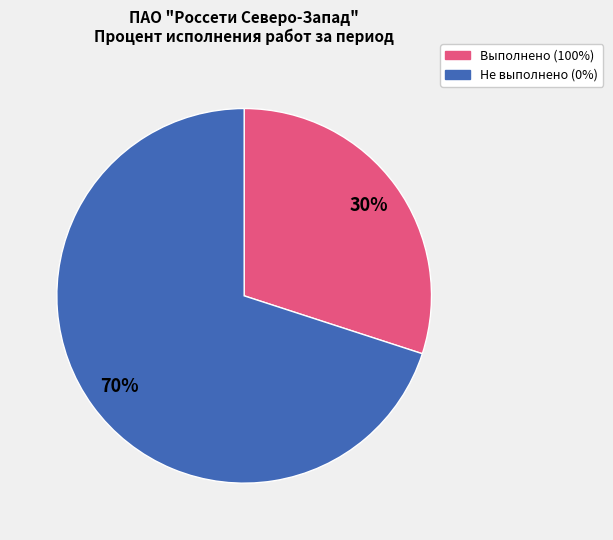

Is there any slice that represents more than half of the pie?

Yes